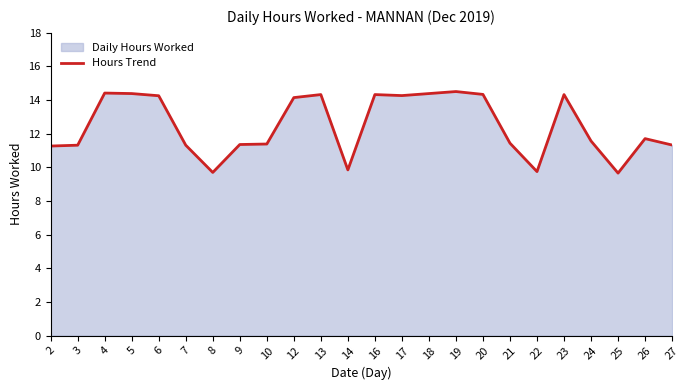

Does the chart have visible grid lines?

No